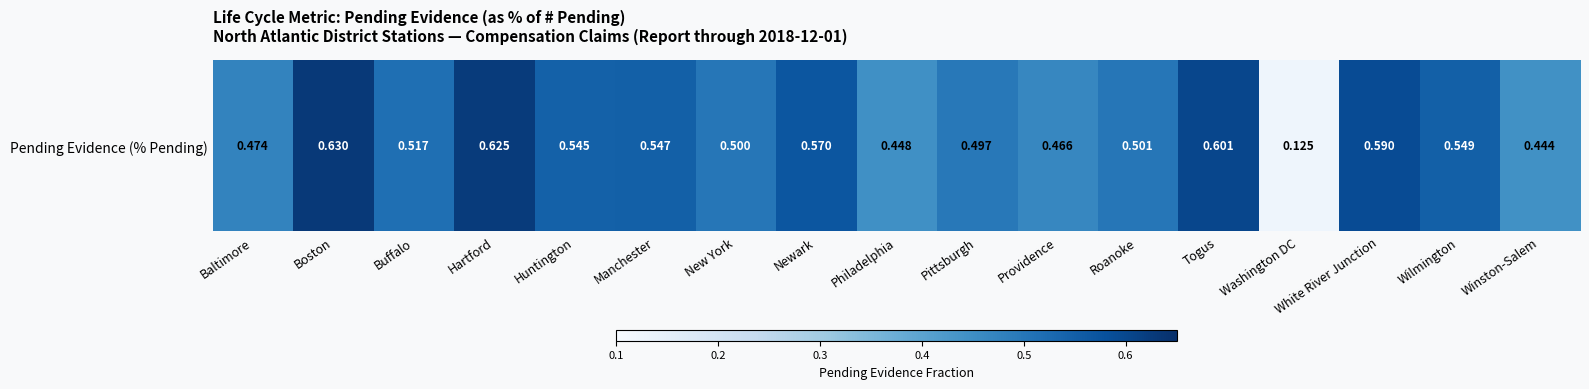

Rank the categories by value from lowest to highest.

Washington DC, Winston-Salem, Philadelphia, Providence, Baltimore, Pittsburgh, New York, Roanoke, Buffalo, Huntington, Manchester, Wilmington, Newark, White River Junction, Togus, Hartford, Boston